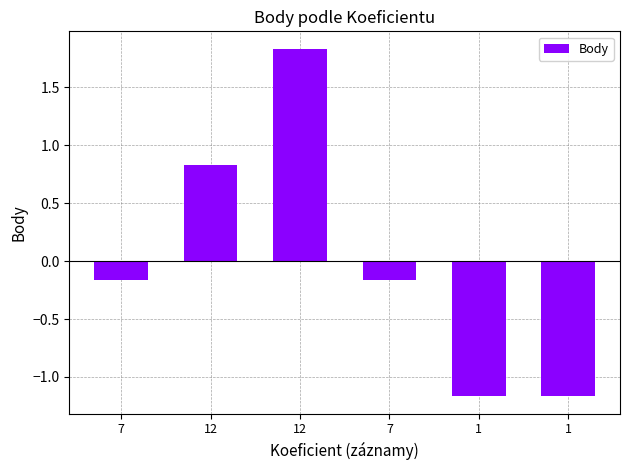

Rank the categories by value from lowest to highest.

1, 1, 7, 7, 12, 12